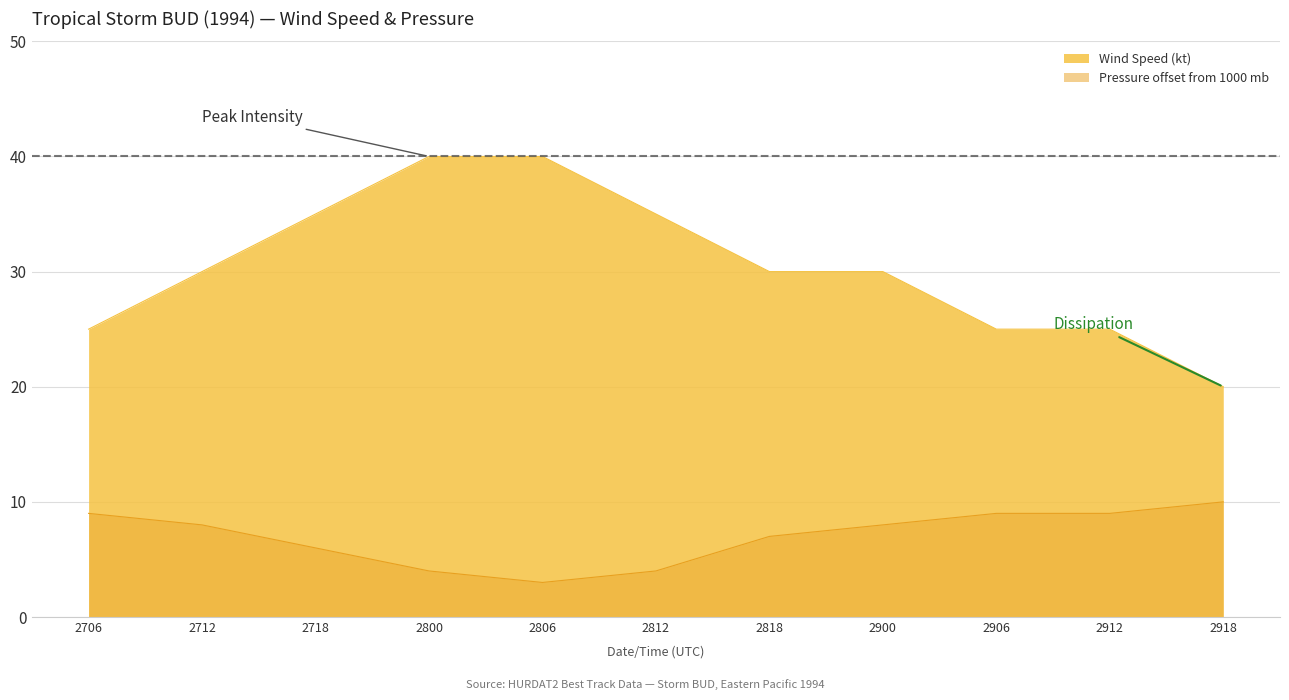

Does the chart display data point markers on the line(s)?

No